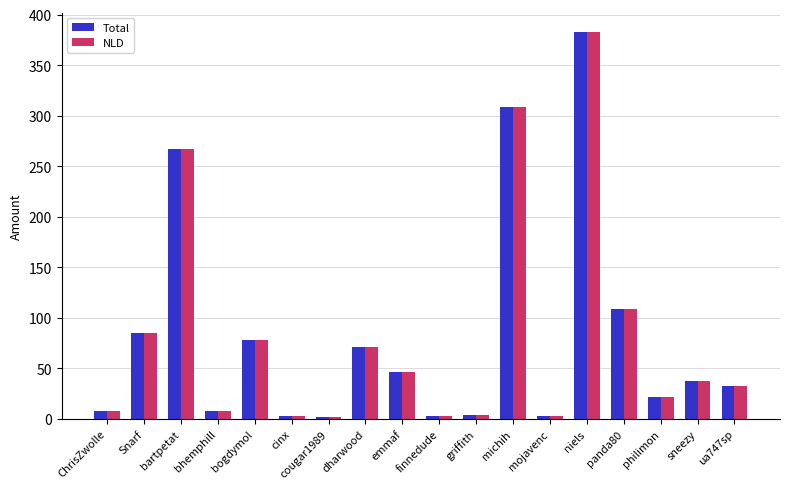

How many bars are there in total?

36